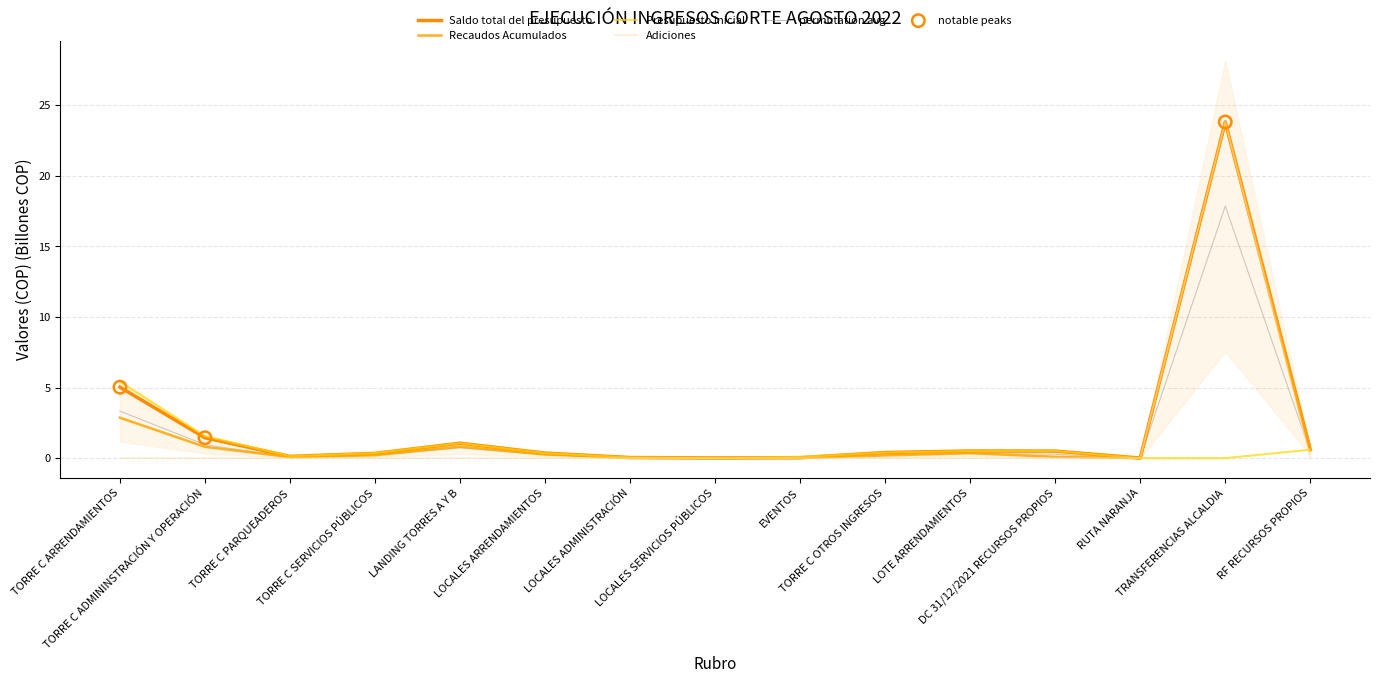

What are all the series names shown in the legend?

Saldo total del presupuesto, Recaudos Acumulados, Presupuesto inicial, Adiciones